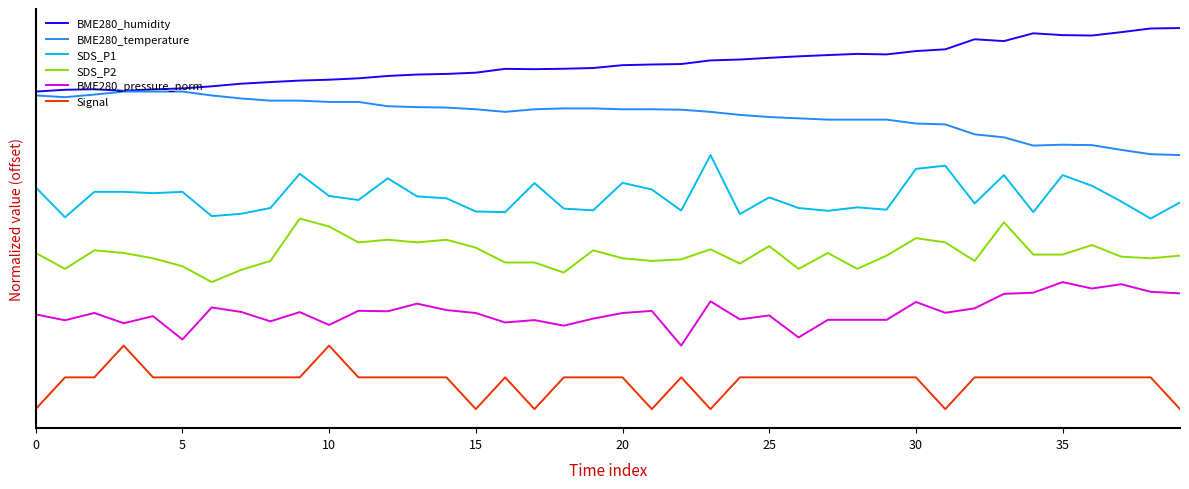

At which category is the sum across all series the highest?

33